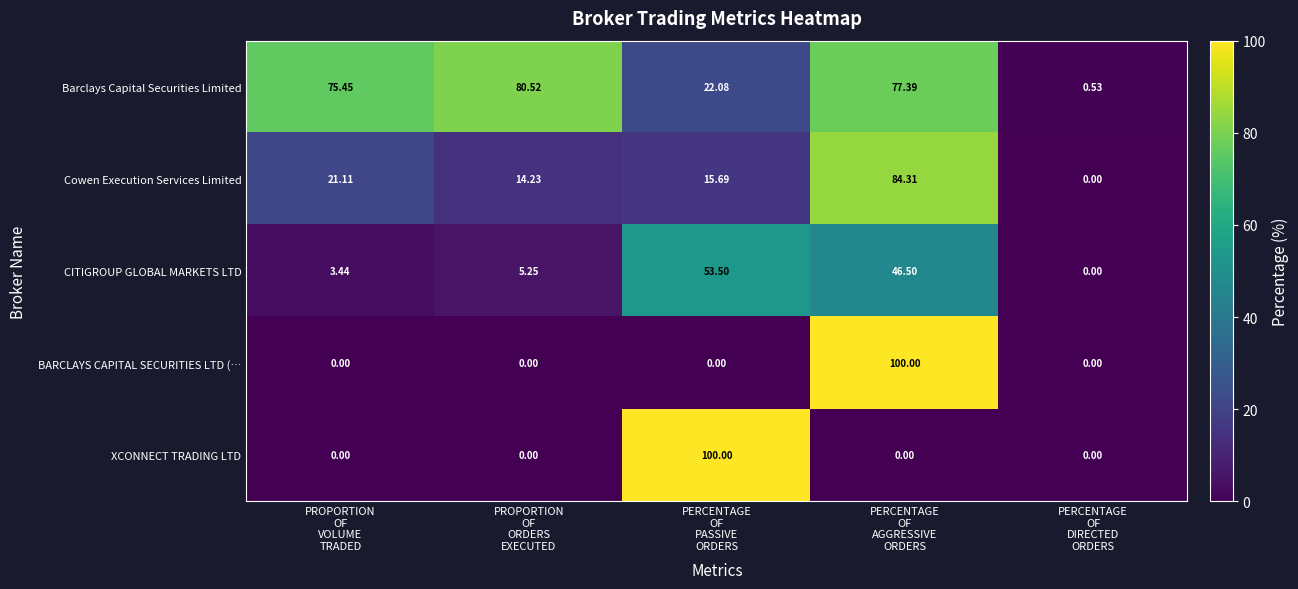

Which series has the largest total across all categories?

Barclays Capital Securities Limited